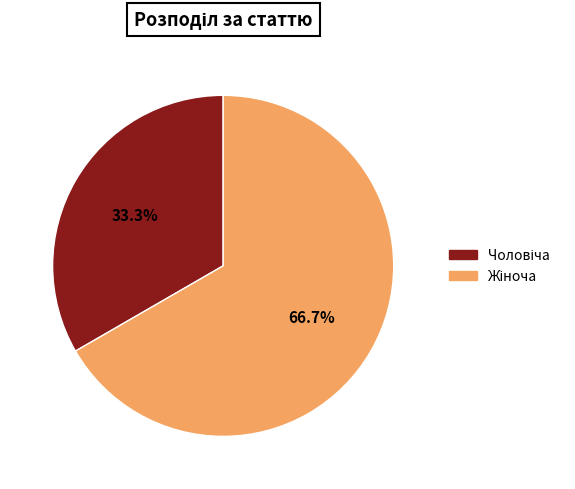

Does any single category account for the majority?

Yes